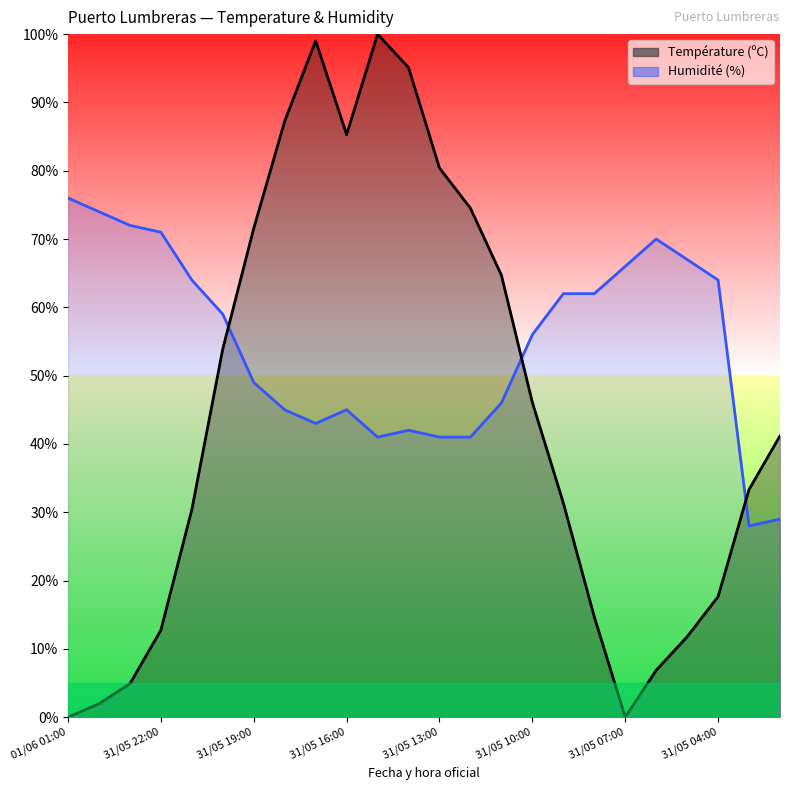

True or false: Humidité (%) and Température (ºC) cross at least once.

True